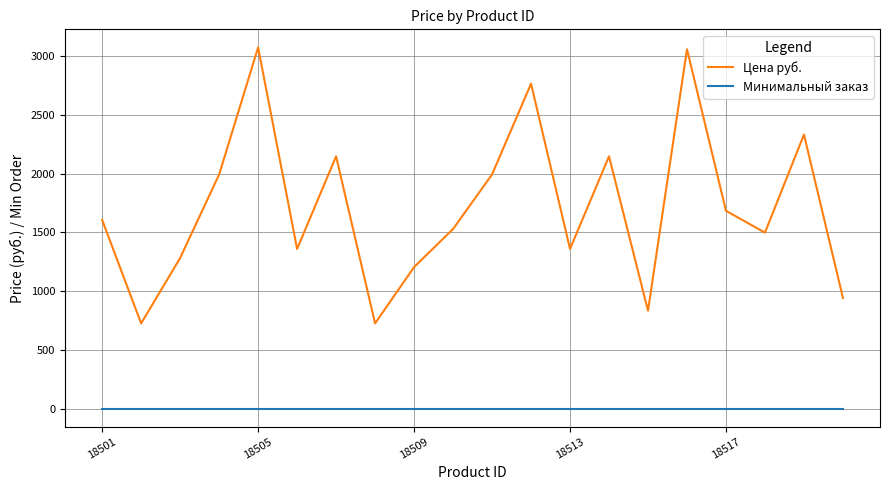

At how many categories does at least one series exceed 1907?

8